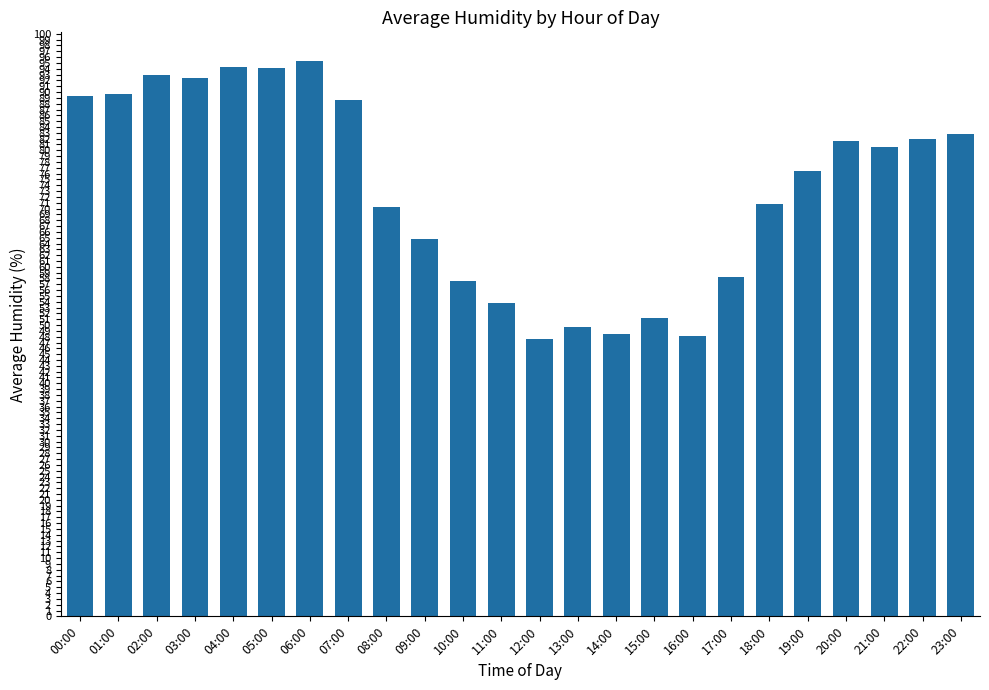

How many bars are there in total?

24